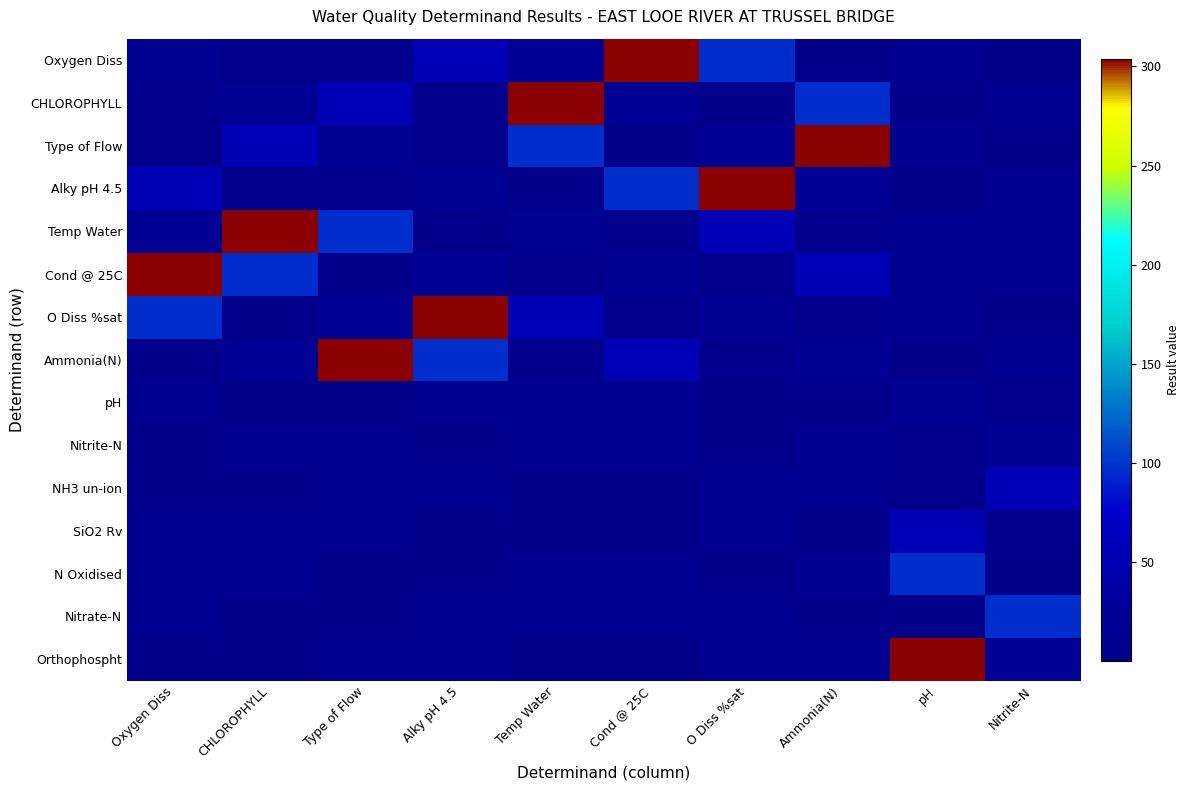

How many categories are shown in the chart?

10